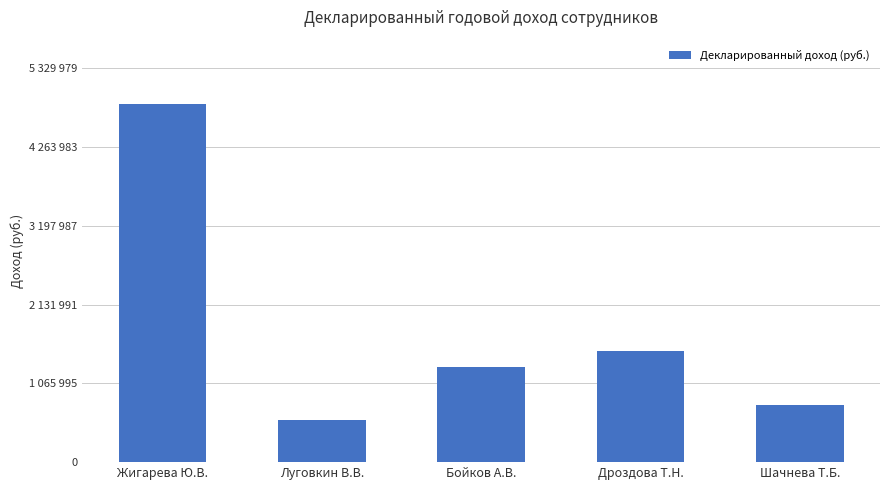

What is the label of the 3rd bar from the left?

Бойков А.В.